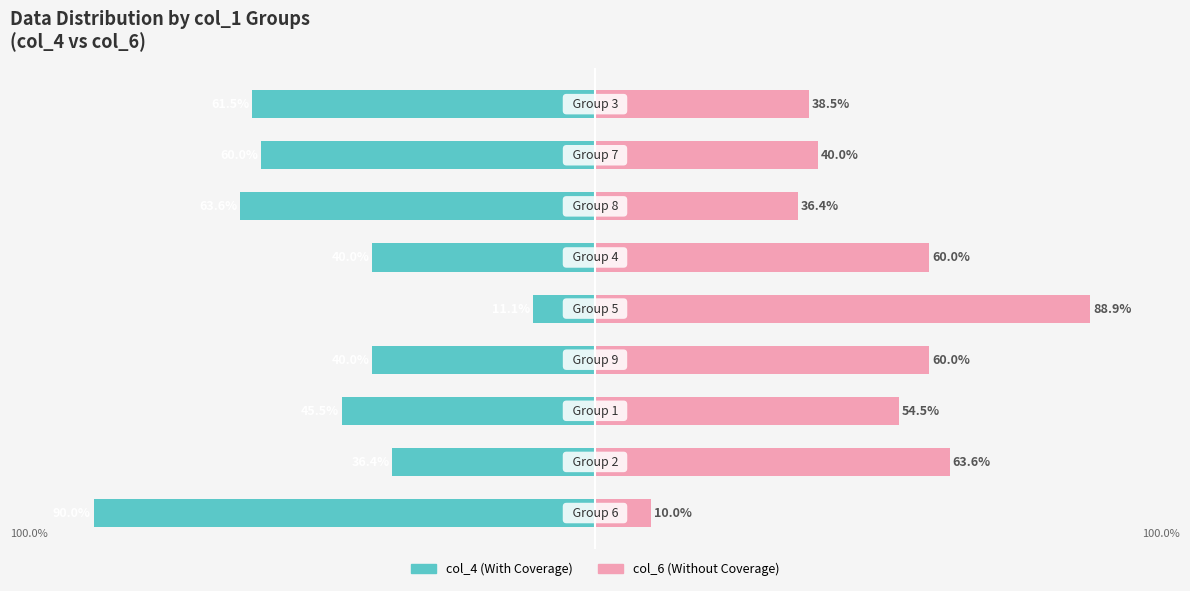

True or false: col_6 (right) has a value of 32.8 at 4.

False